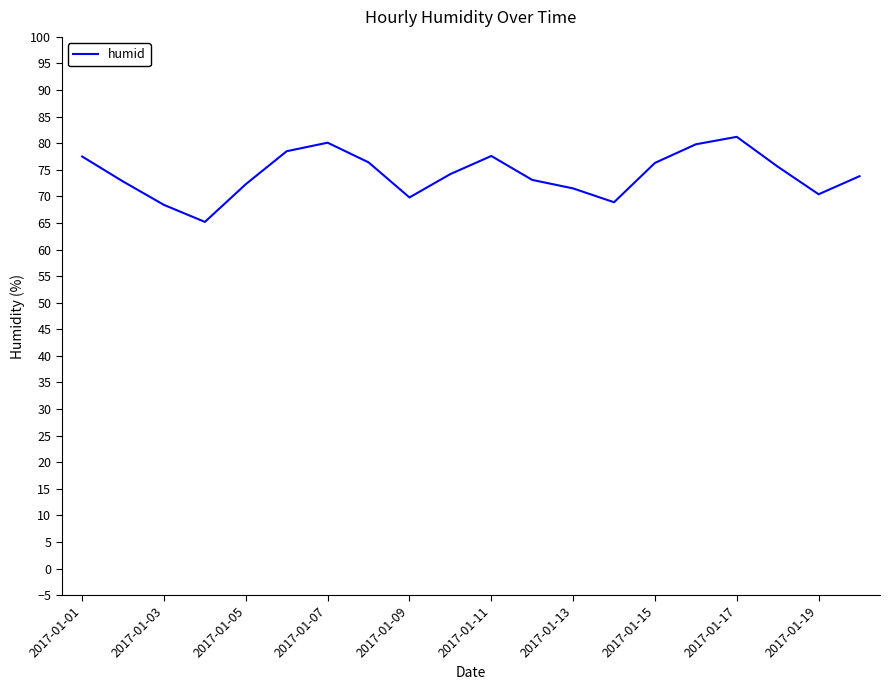

What is the maximum value shown in the chart?

81.2